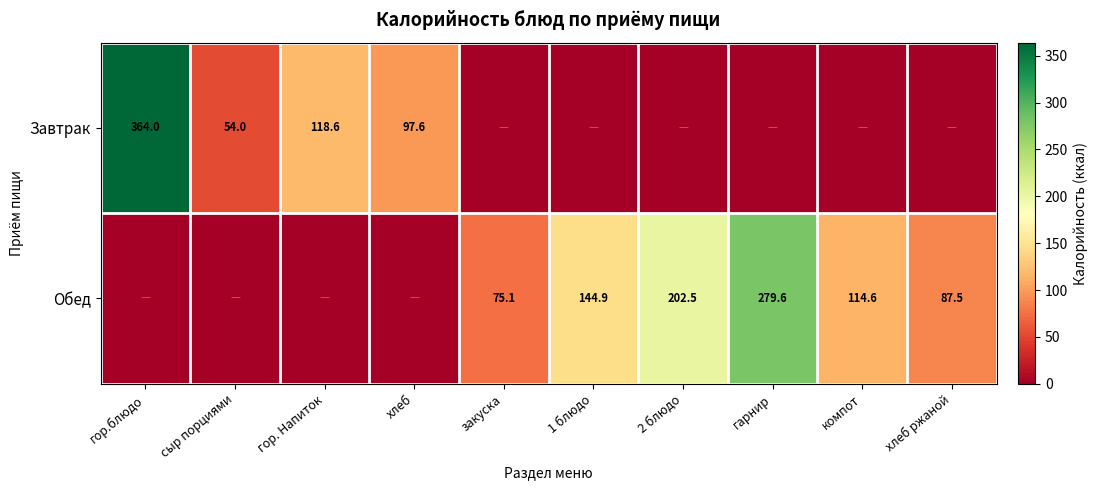

True or false: Обед has a value of 87.5 at хлеб ржаной.

True